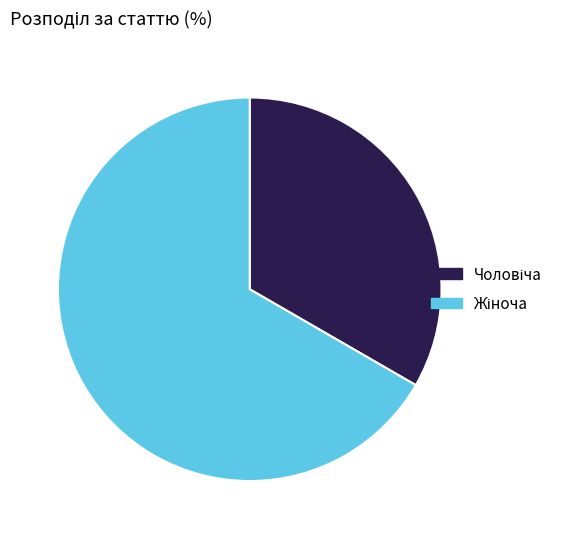

To the nearest percent, what is the difference between the largest and smallest slice percentages?

33%